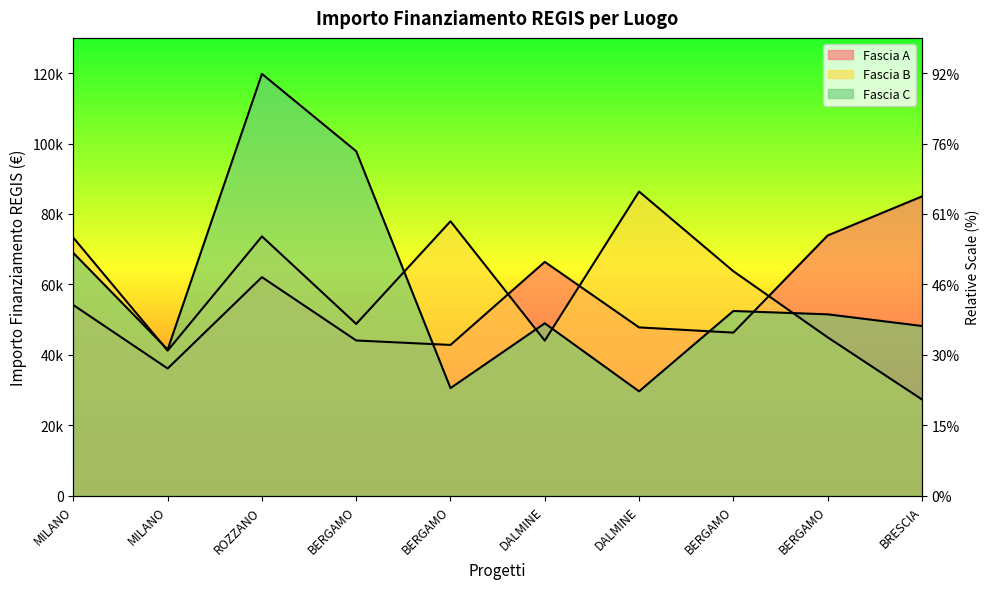

Which series has the largest total across all categories?

Fascia C